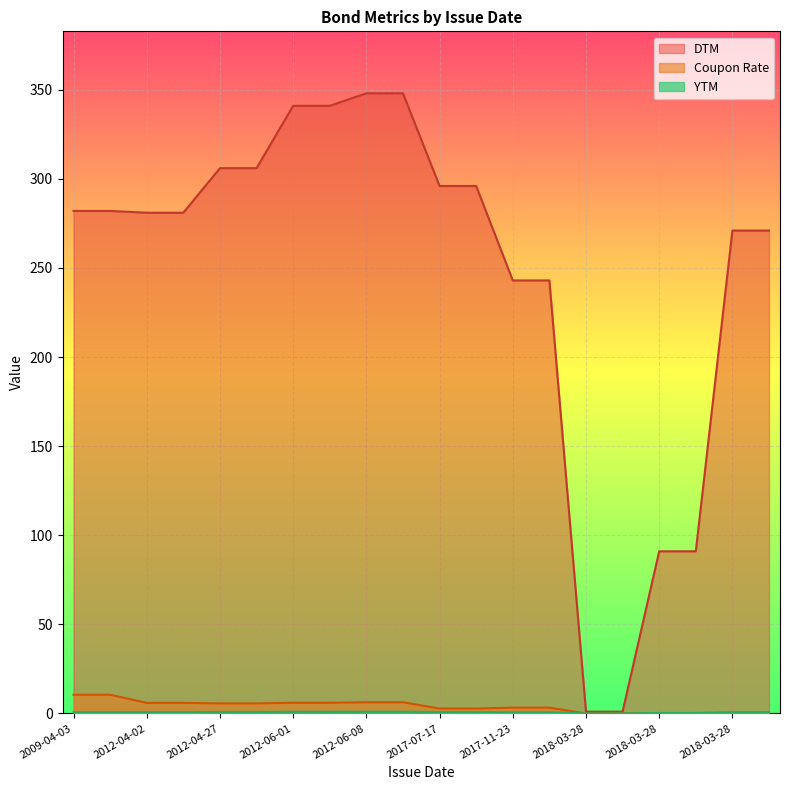

What is the difference between the maximum and minimum values in the YTM series?

0.9